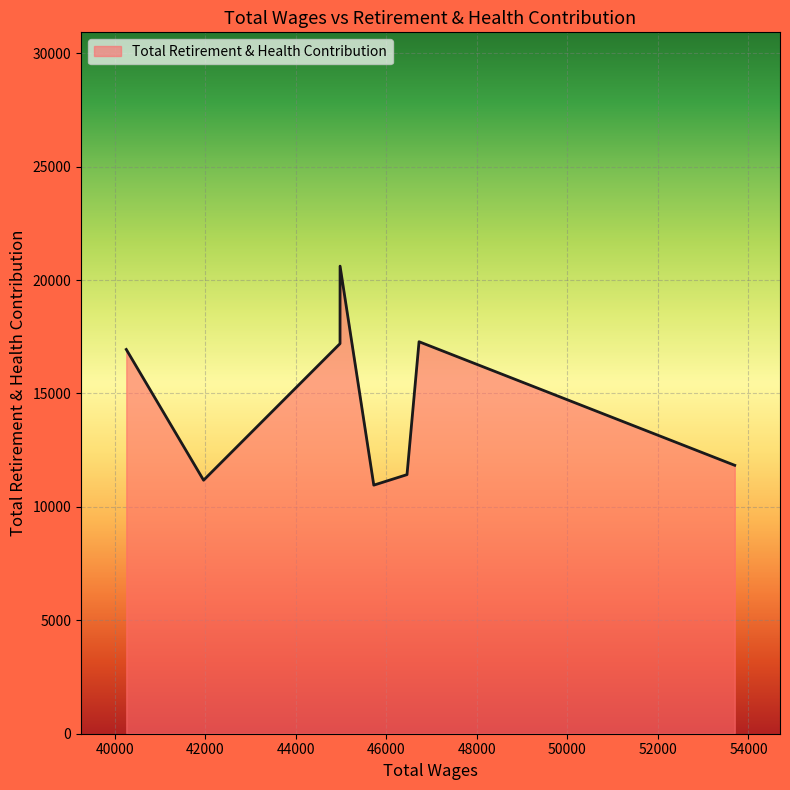

The value at 41960.0 is 11175. True or false?

True